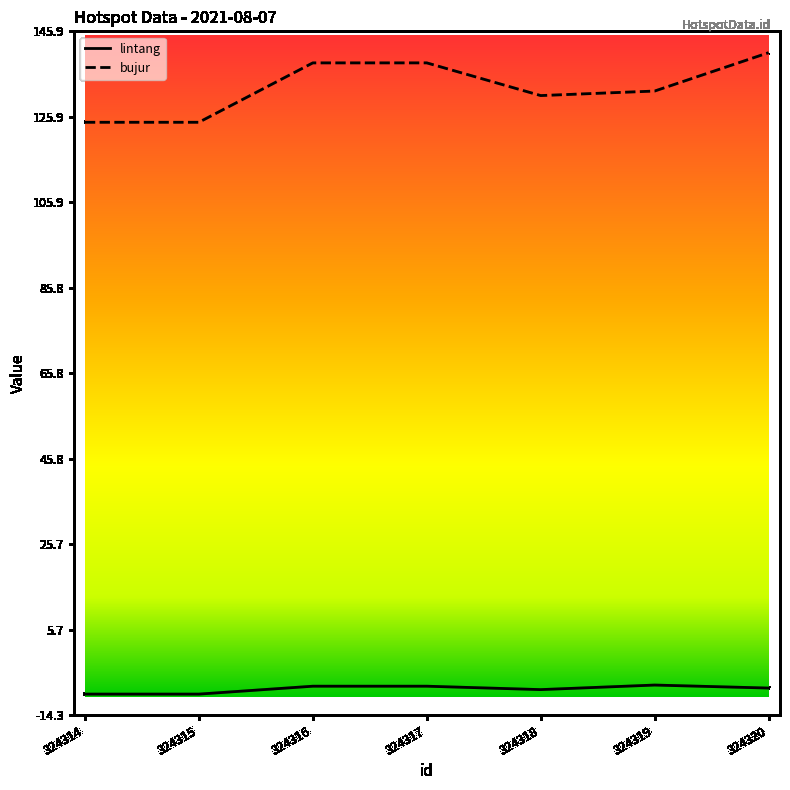

True or false: bujur has a value of 124.6 at 324314.

True